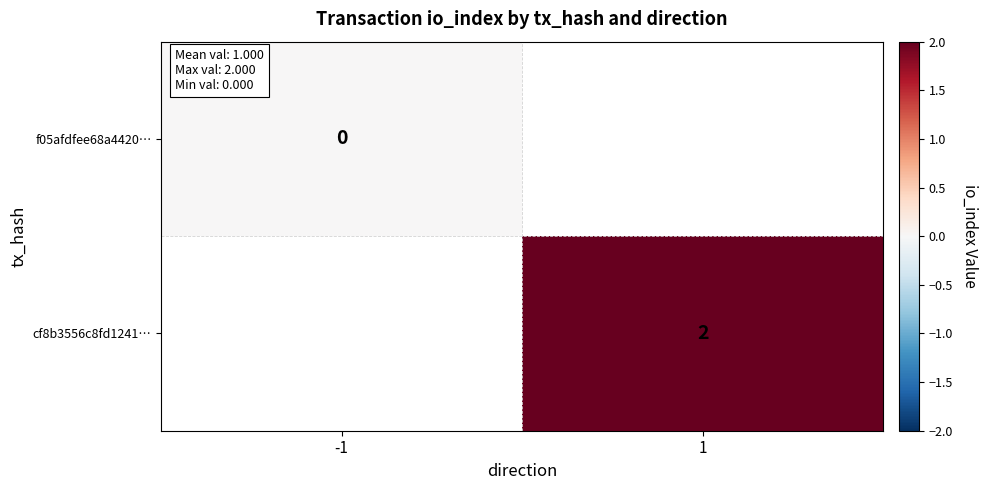

Is the value of cf8b3556c8fd1241… at 1 greater than the value of f05afdfee68a4420… at -1?

Yes